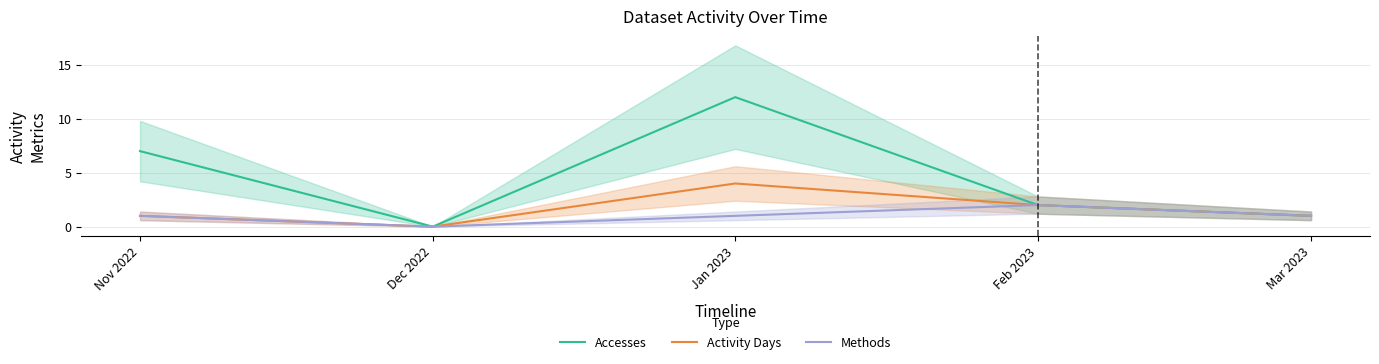

What is the spread (max minus min) of values at Jan 2023?

11